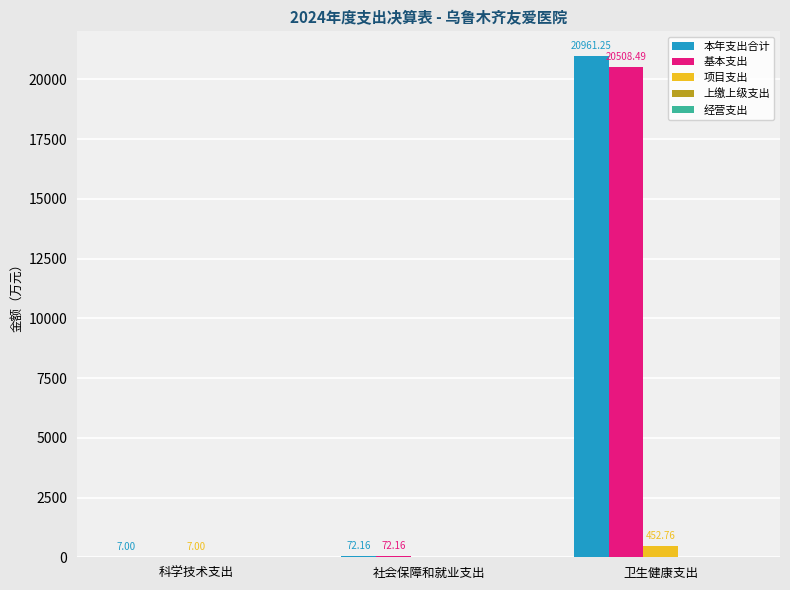

At which label does 基本支出 first exceed 72?

社会保障和就业支出